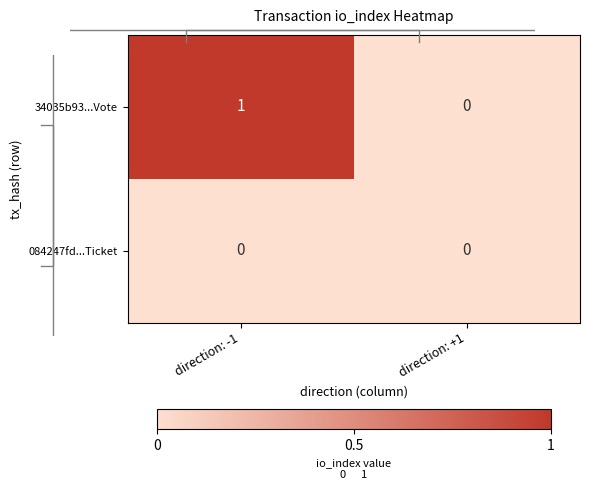

Which has a higher value, direction: +1 or direction: -1?

direction: -1